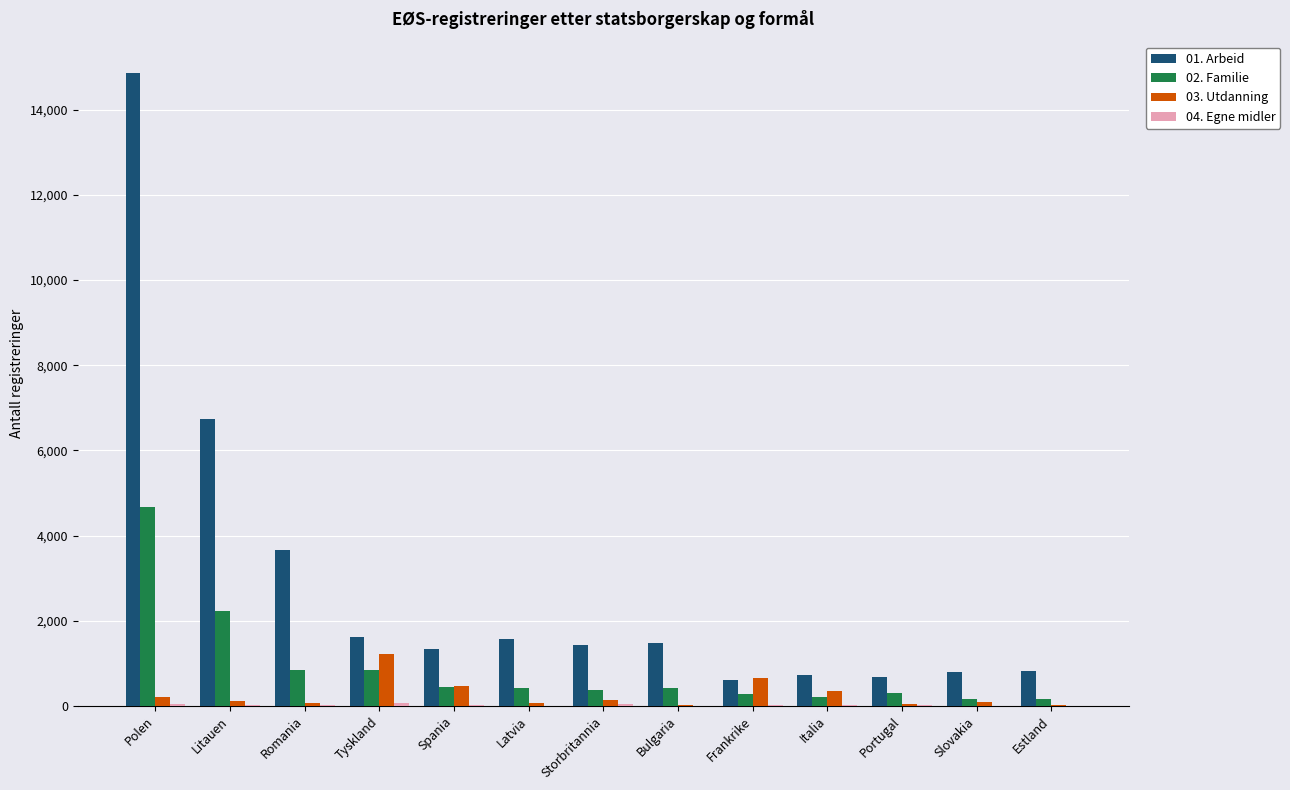

Which series has the largest total across all categories?

01. Arbeid